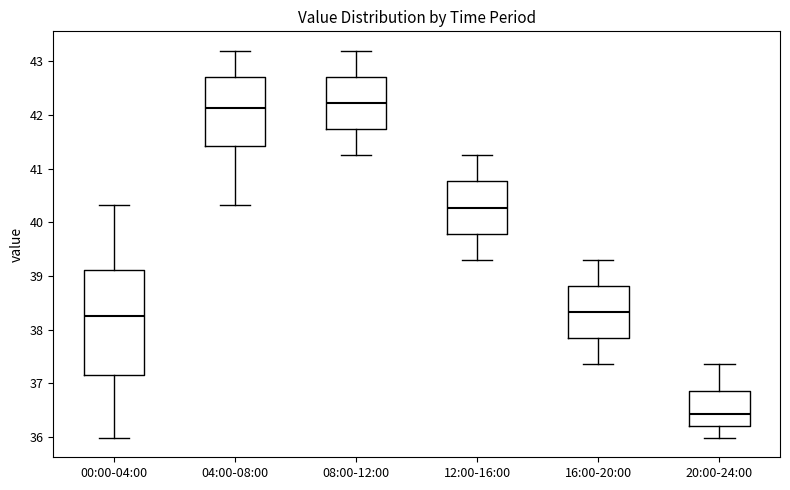

Reading left to right, transcribe this box plot: for each box, give where its median line is, the range the box spans, and where its two whiskers end, as read against the y-axis. The values are not printed on the chart, so give them approximately, as read against the axis.

00:00-04:00: median 38.3, box 37.2 to 39.1, whiskers 36.0 to 40.3
04:00-08:00: median 42.1, box 41.4 to 42.7, whiskers 40.3 to 43.2
08:00-12:00: median 42.2, box 41.7 to 42.7, whiskers 41.3 to 43.2
12:00-16:00: median 40.3, box 39.8 to 40.8, whiskers 39.3 to 41.3
16:00-20:00: median 38.3, box 37.8 to 38.8, whiskers 37.4 to 39.3
20:00-24:00: median 36.4, box 36.2 to 36.9, whiskers 36.0 to 37.4